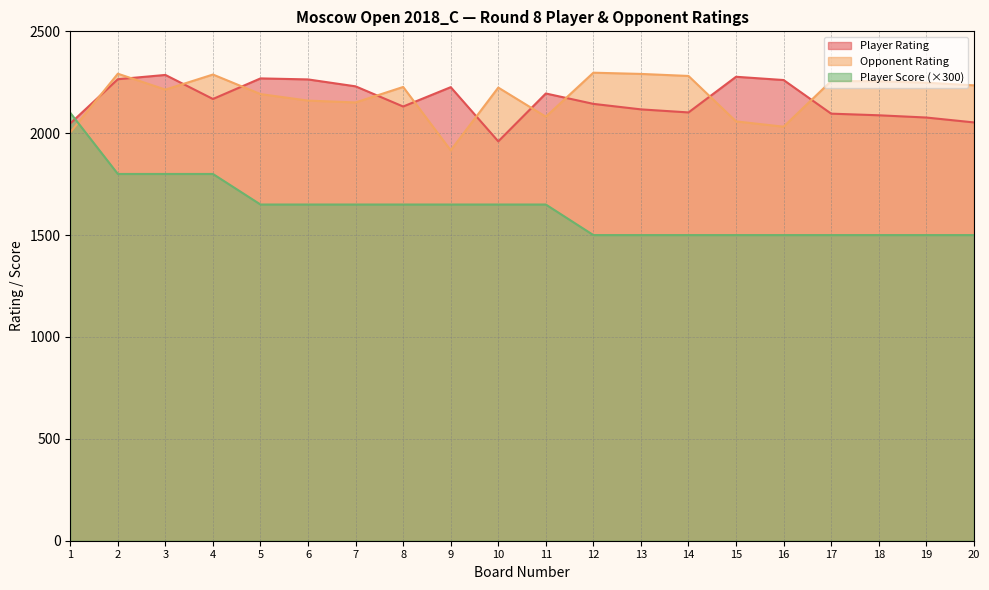

Read the Opponent Rating value at 17.

2256